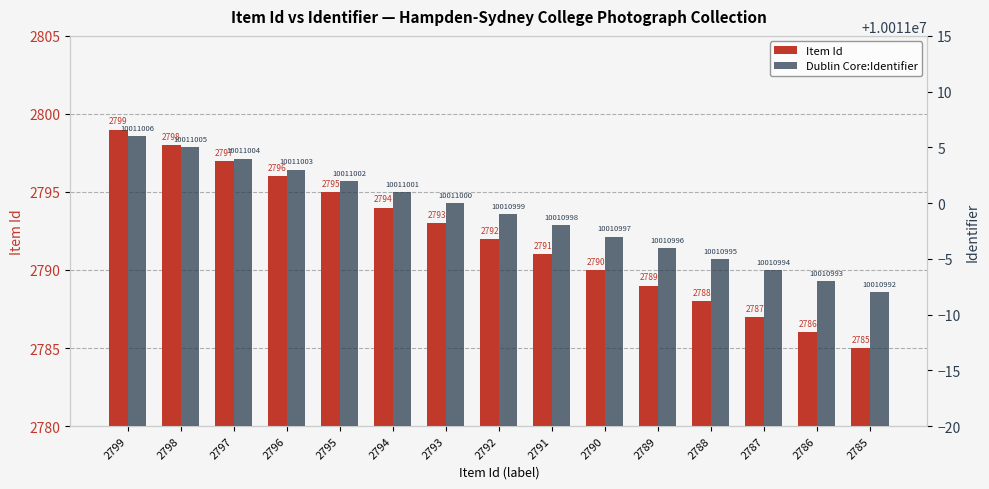

At how many categories does at least one series exceed 5415589?

15